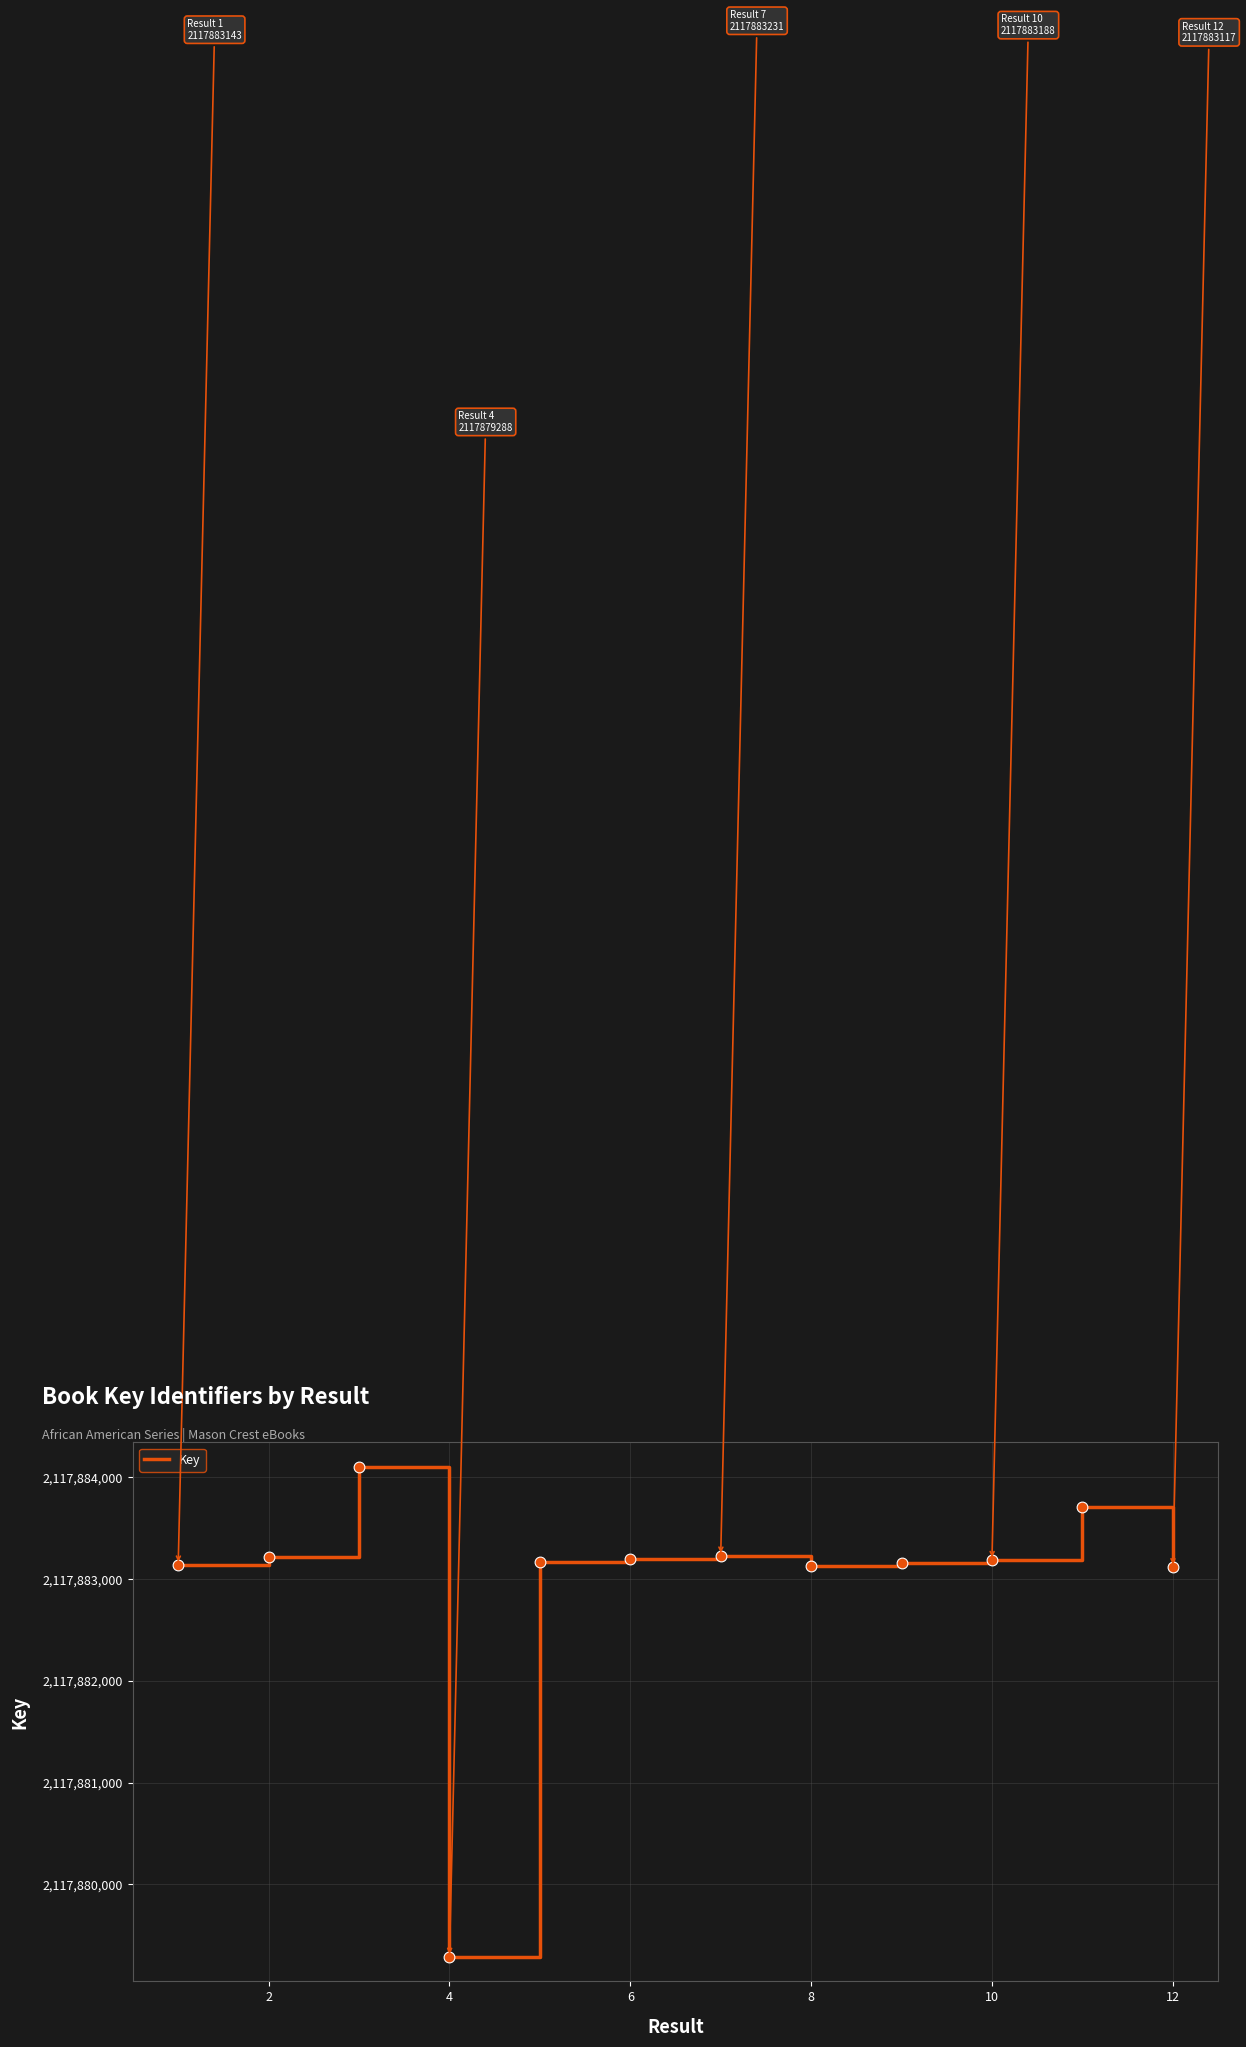

What is the difference between the maximum and minimum values?

4816